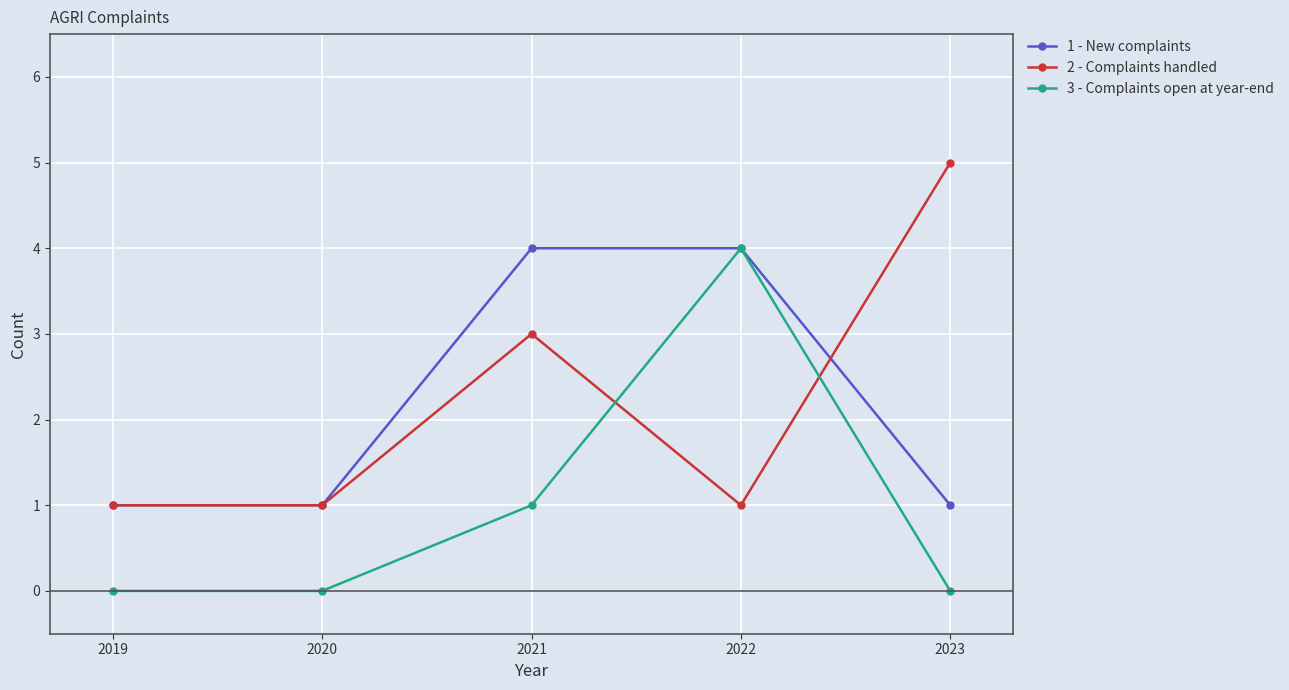

Reading left to right, list all the values displayed in this chart.

1 - New complaints: 1	1	4	4	1
2 - Complaints handled: 1	1	3	1	5
3 - Complaints open at year-end: 0	0	1	4	0